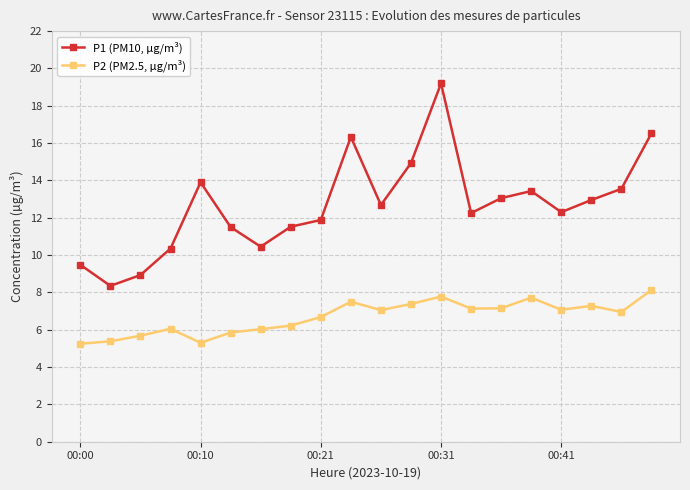

Which series has the largest total across all categories?

P1 (PM10, µg/m³)